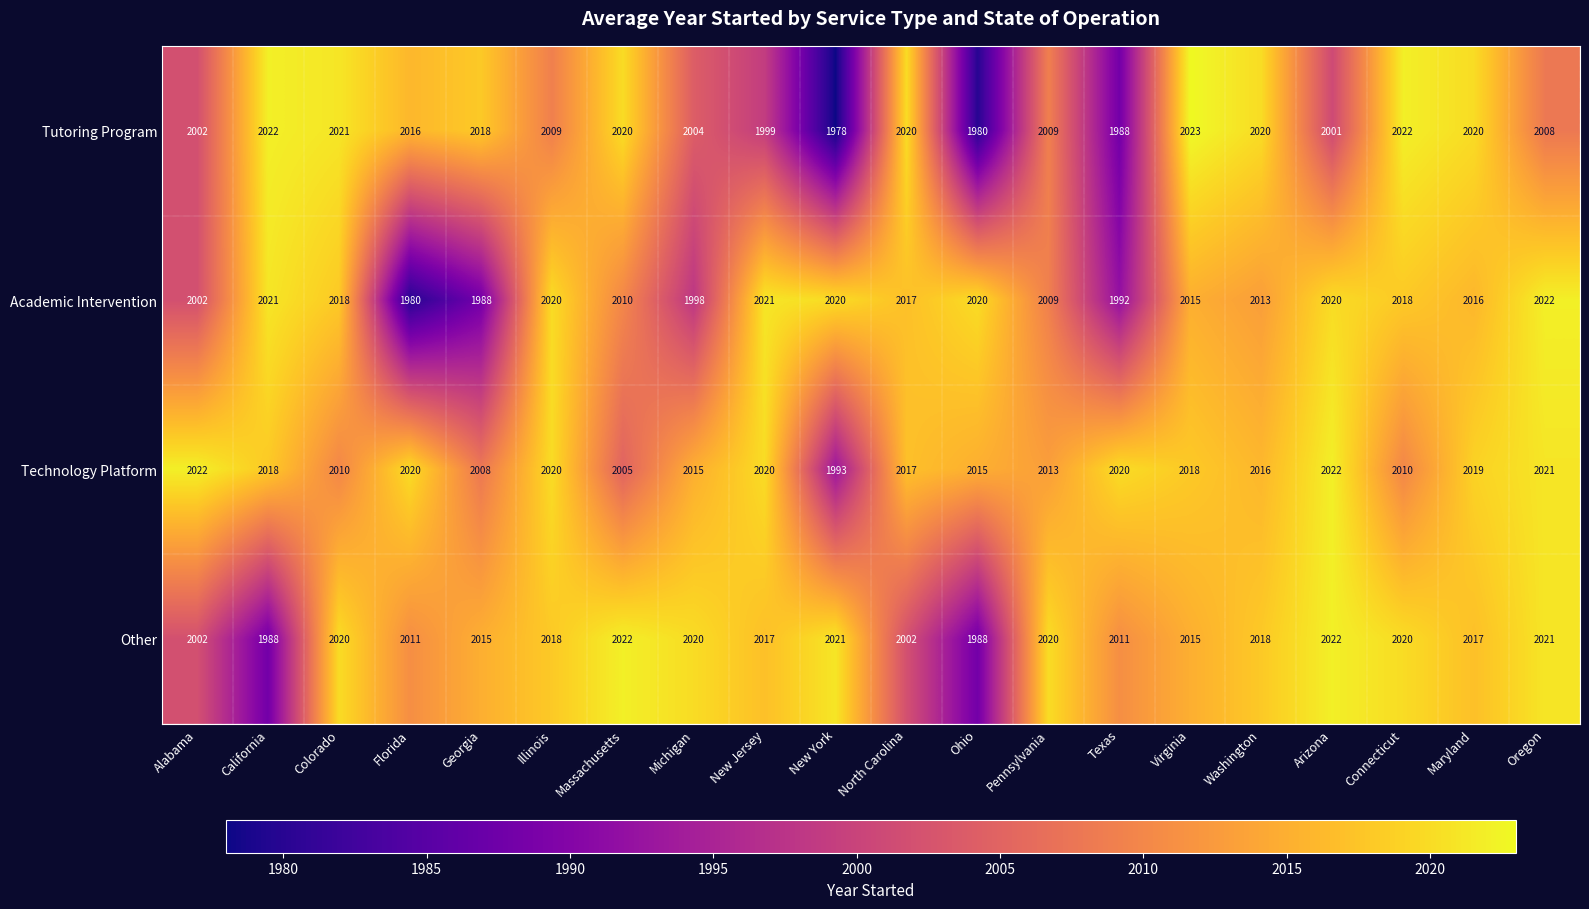

What is the sum of all Other values?

40268